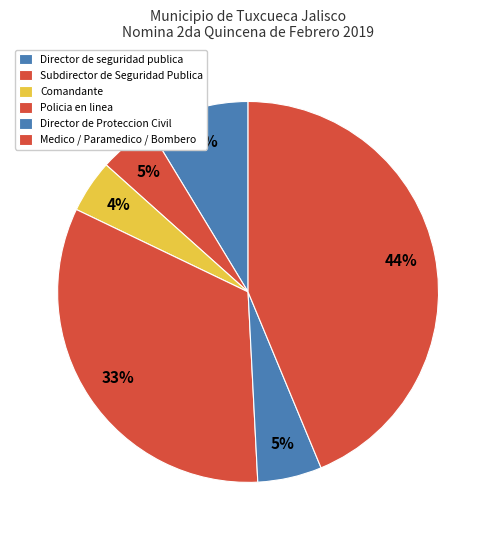

Is it true that Subdirector de Seguridad Publica is 5% of the pie?

True